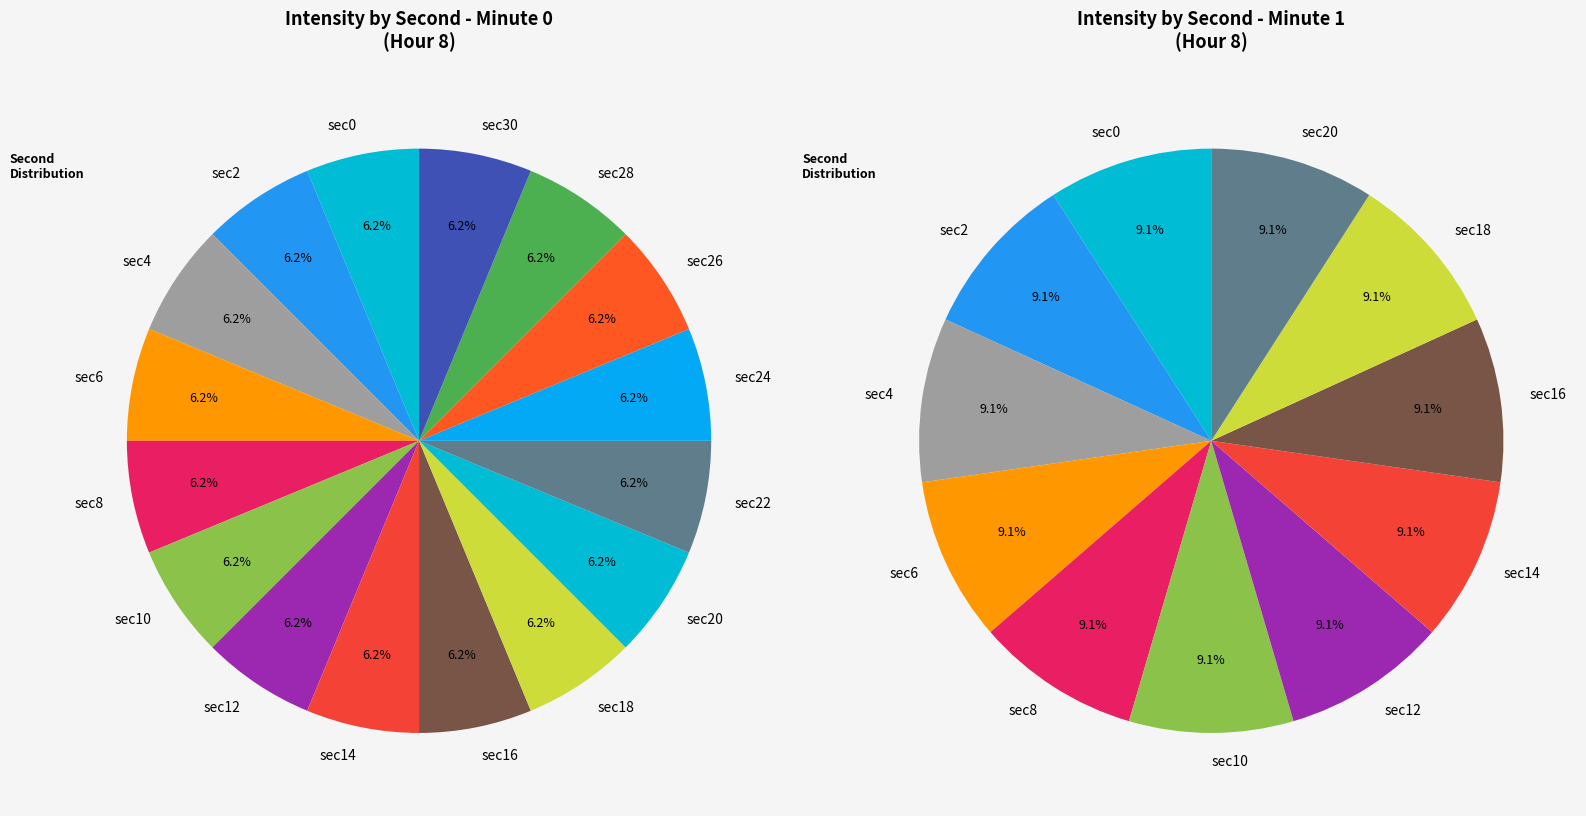

True or false: 0 accounts for 32% of the total.

False